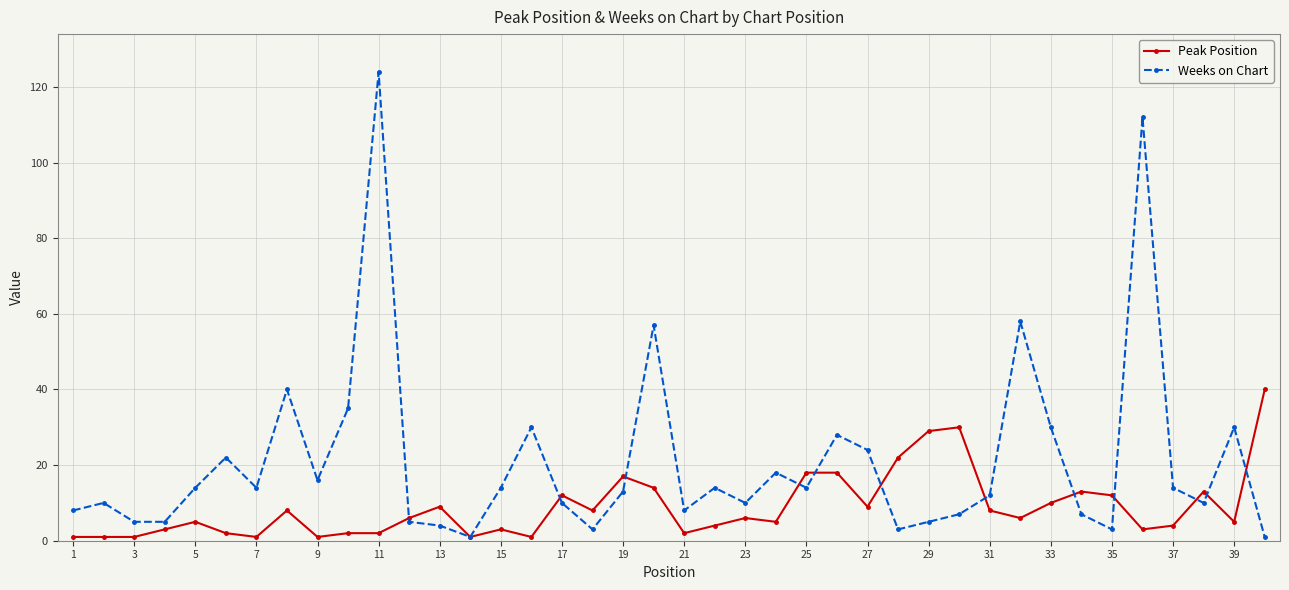

Reading right to left, extract all data points from this chart.

Peak Position: 40	5	13	4	3	12	13	10	6	8	30	29	22	9	18	18	5	6	4	2	14	17	8	12	1	3	1	9	6	2	2	1	8	1	2	5	3	1	1	1
Weeks on Chart: 1	30	10	14	112	3	7	30	58	12	7	5	3	24	28	14	18	10	14	8	57	13	3	10	30	14	1	4	5	124	35	16	40	14	22	14	5	5	10	8